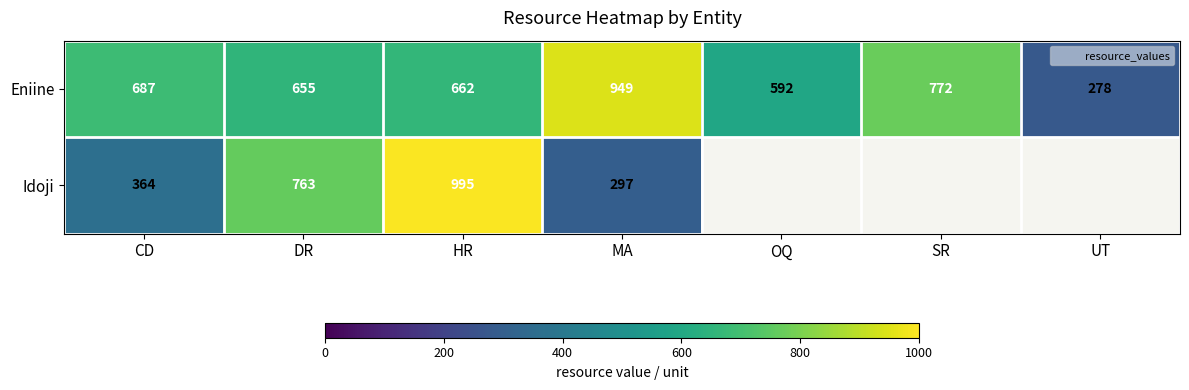

The Idoji series shows 364 at CD. True or false?

True